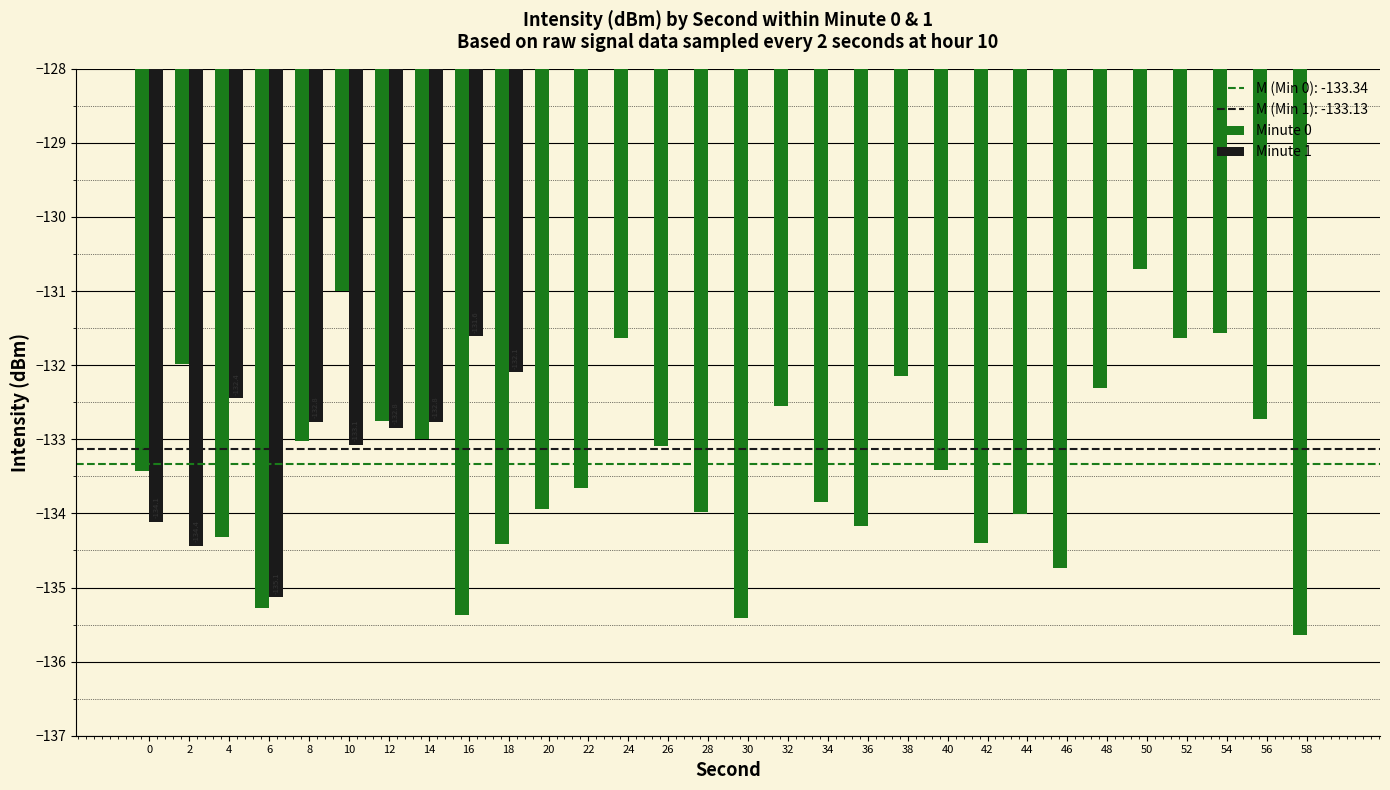

At 46, list the series in order from largest to smallest.

Minute 1, Minute 0